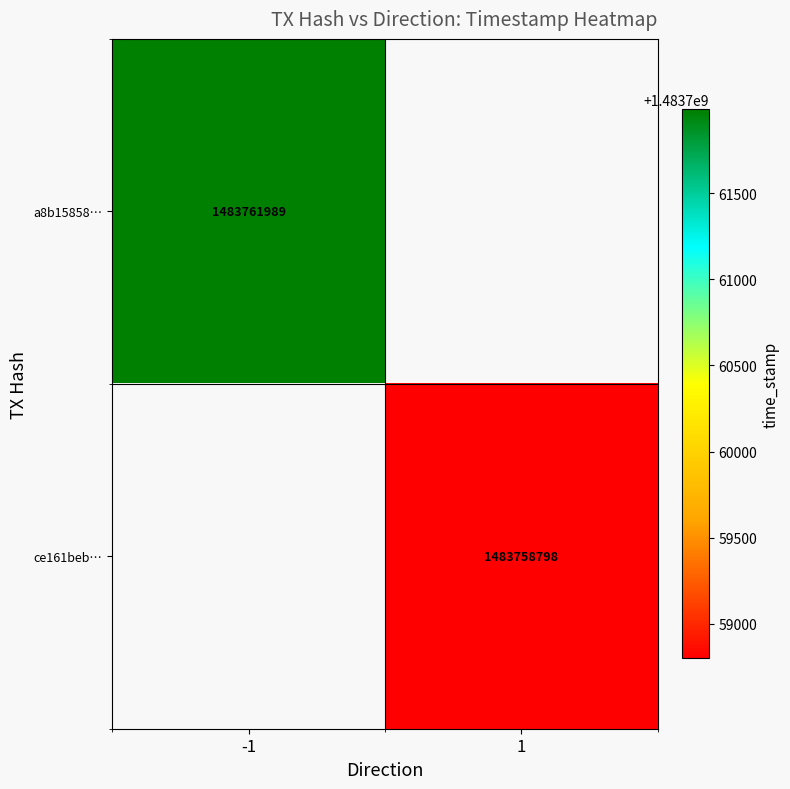

The a8b15858… series shows 1483761989 at -1. True or false?

True